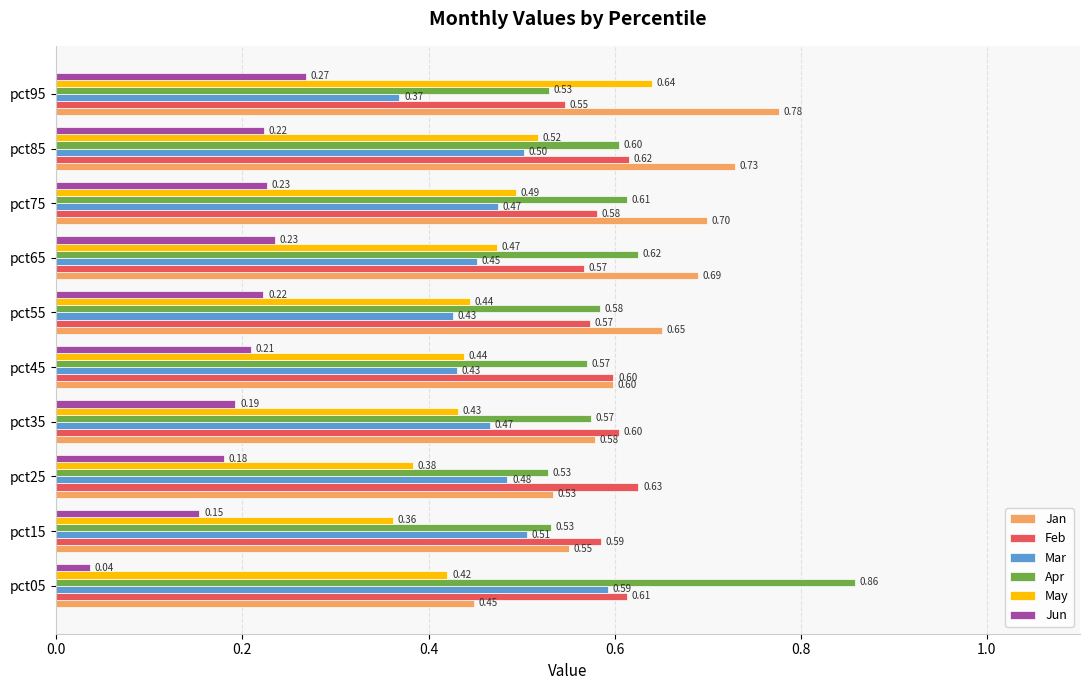

List the series in order of their peak value, lowest first.

Jun, Mar, Feb, May, Jan, Apr